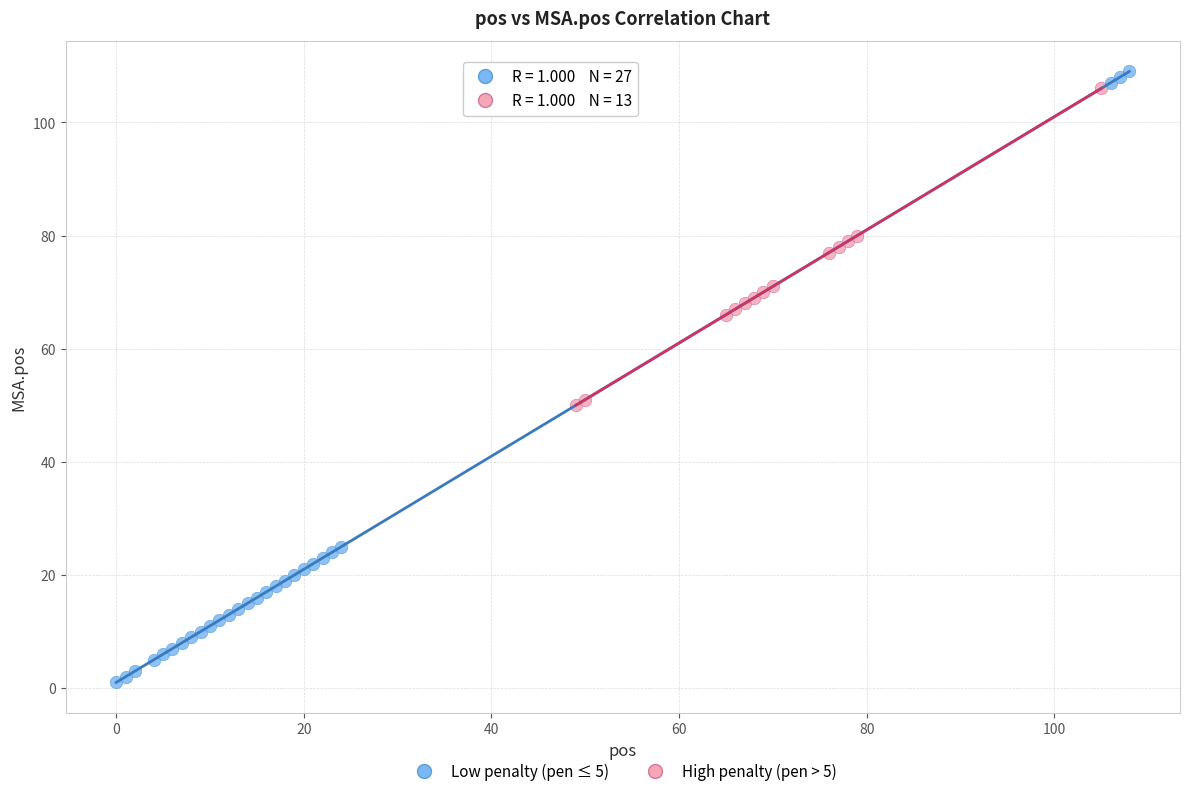

Which series contains the lowest Y value?

Low penalty (pen ≤ 5)